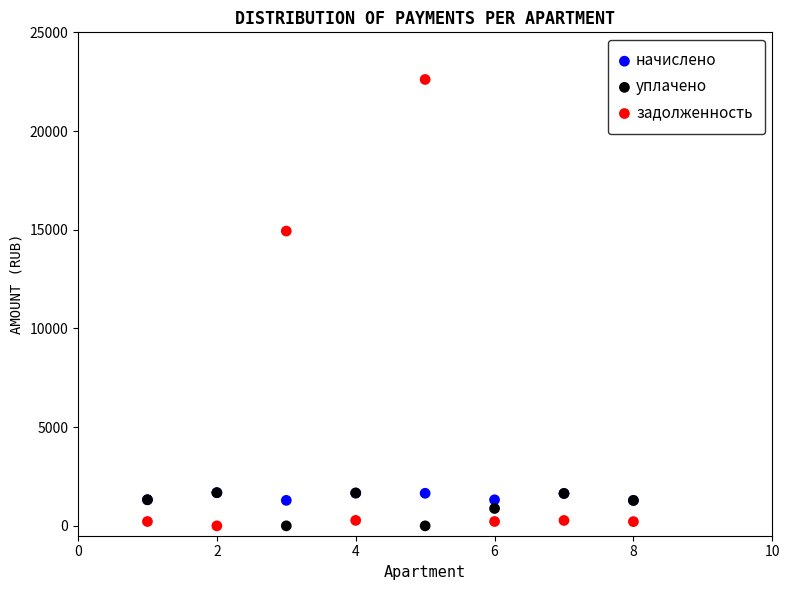

What are all the series names shown in the legend?

начислено, уплачено, задолженность